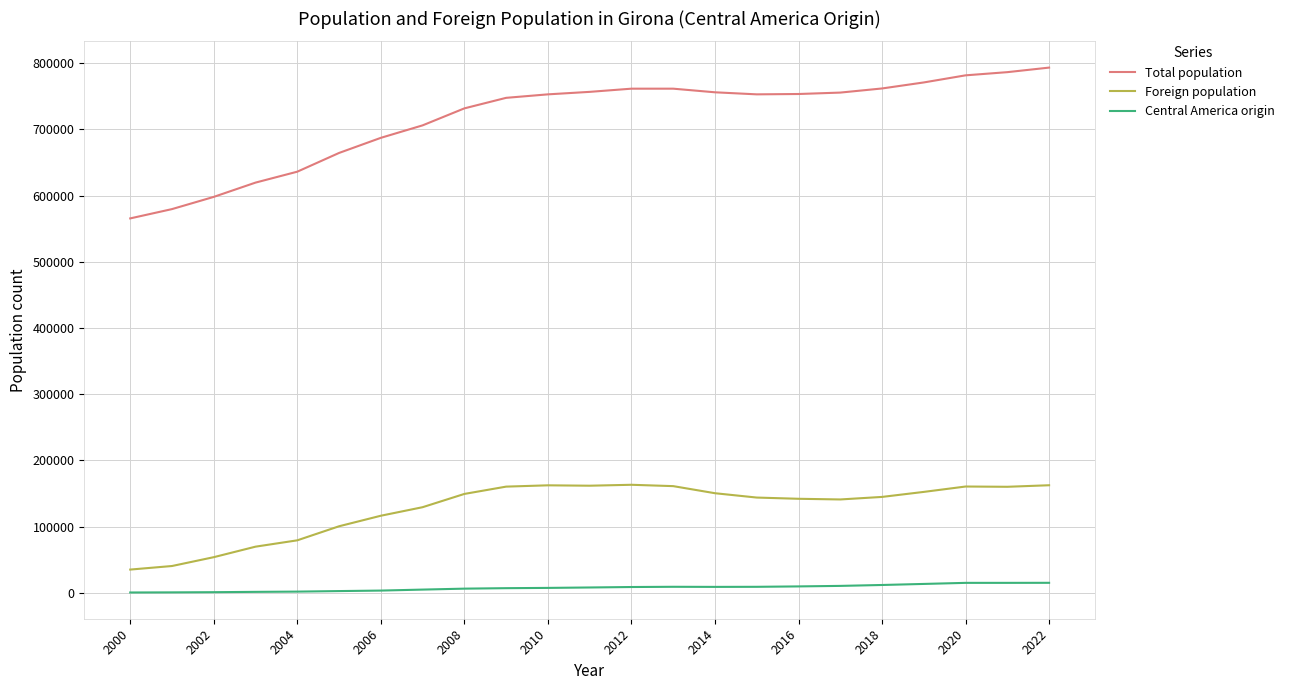

True or false: Foreign population and Central America origin cross at least once.

False